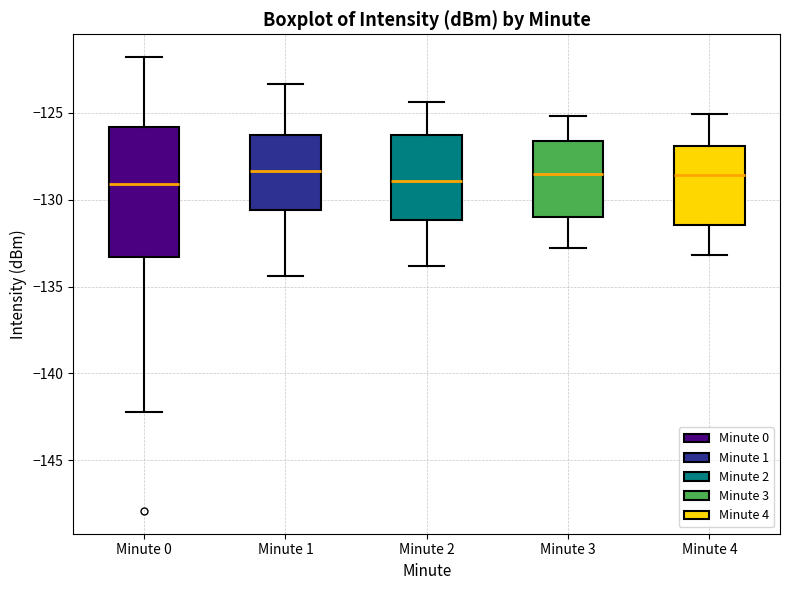

Reading left to right, read every box against the y-axis: the position of its median line, the range the box covers, and the ends of its whiskers. The values are not printed on the chart, so give them approximately, as read against the axis.

Minute 0: median -129.0, box -133.5 to -126.0, whiskers -142.0 to -122.0
Minute 1: median -128.5, box -130.5 to -126.5, whiskers -134.5 to -123.5
Minute 2: median -129.0, box -131.0 to -126.5, whiskers -134.0 to -124.5
Minute 3: median -128.5, box -131.0 to -126.5, whiskers -133.0 to -125.0
Minute 4: median -128.5, box -131.5 to -127.0, whiskers -133.0 to -125.0